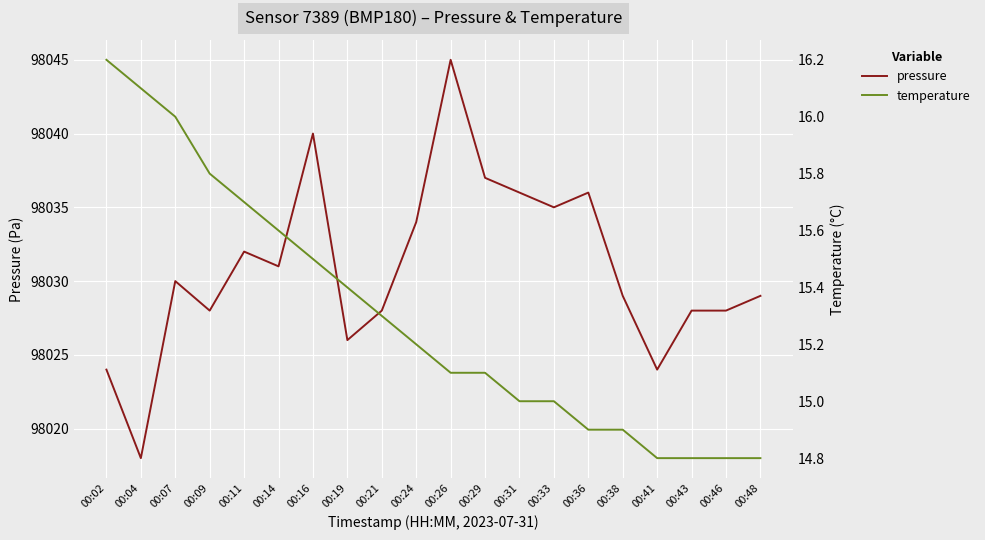

How many interior local peaks does the pressure series have?

5